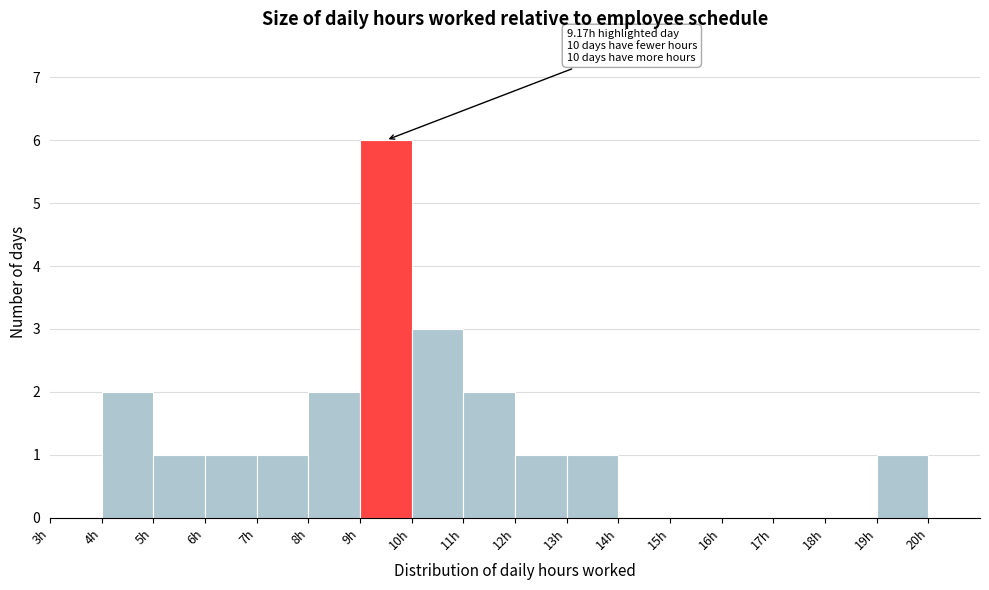

Which range on the x-axis has the tallest bar?

9 to 10